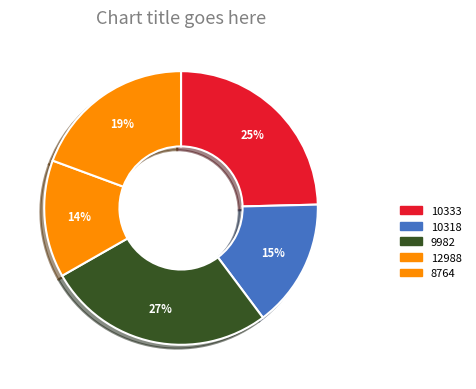

To the nearest percent, what is the average slice percentage?

20%